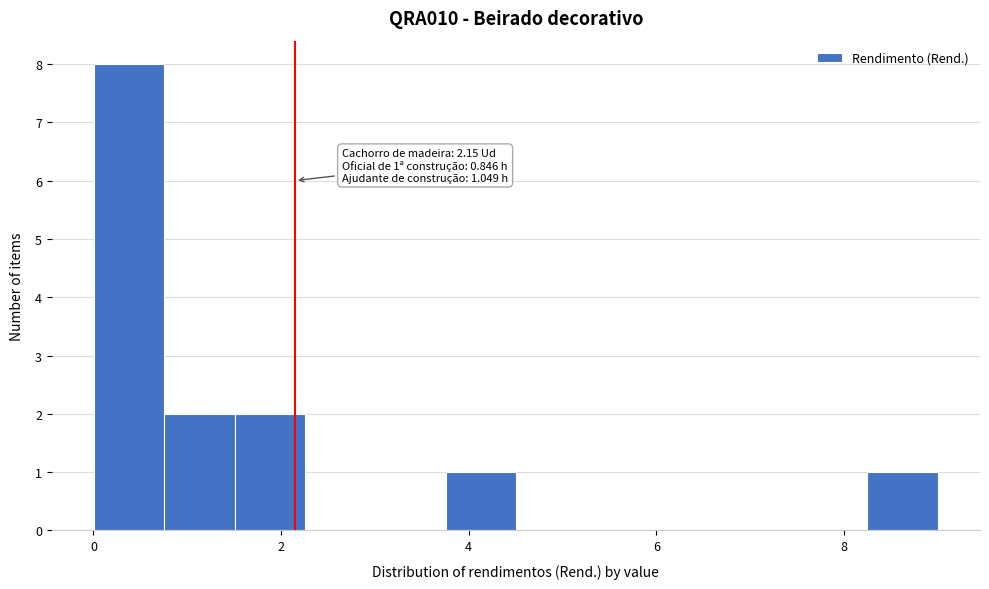

Read against the x-axis, roughly where is the centre of the tallest bar?

0.4